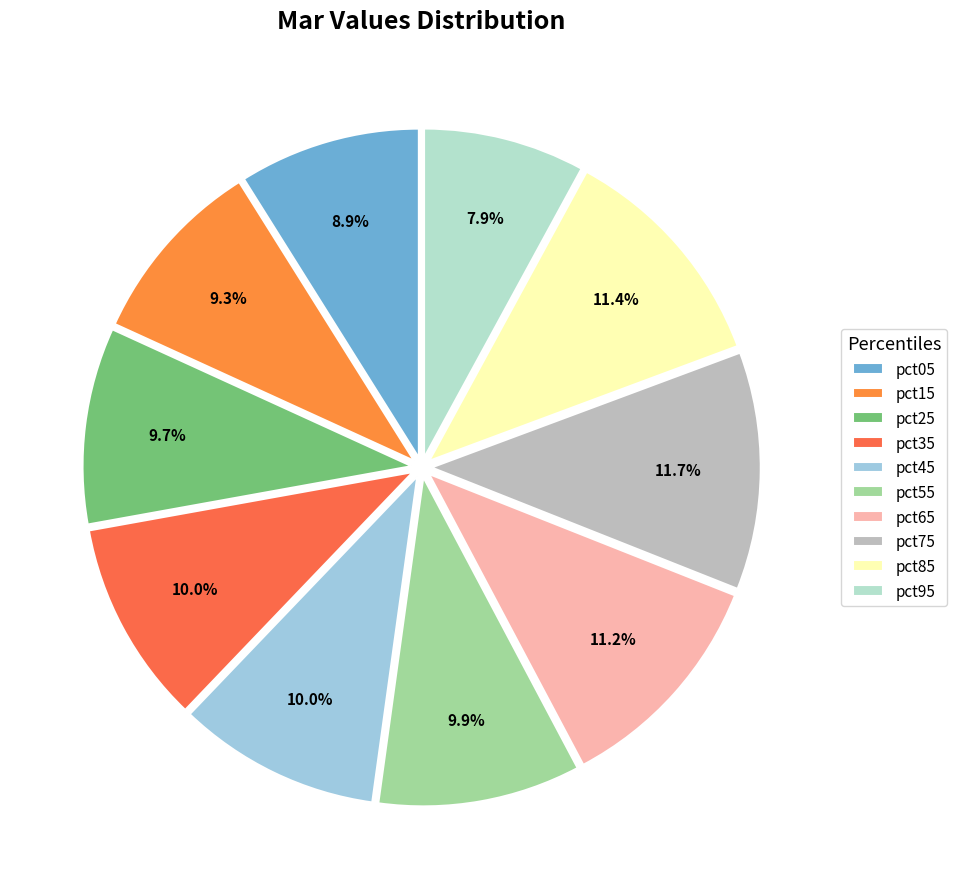

The pct75 slice represents 4% of the pie. True or false?

False